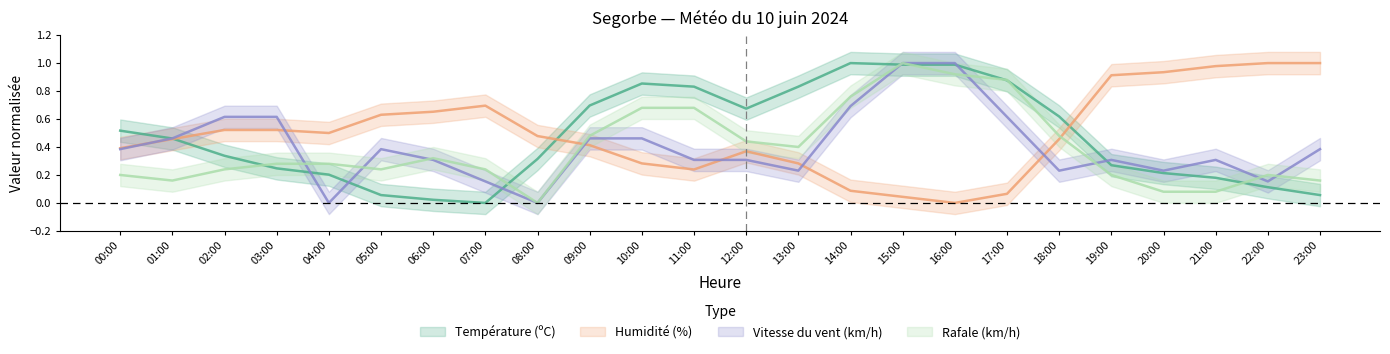

True or false: Vitesse du vent (km/h) and Humidité (%) intersect in this chart.

True